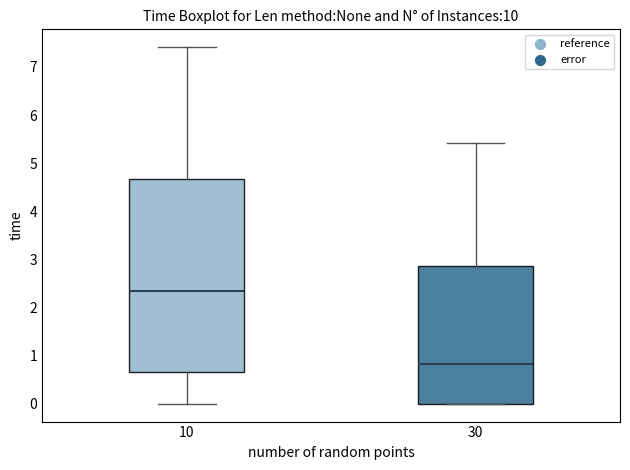

Comparing the boxes themselves (not the whiskers), which one is the tallest?

10